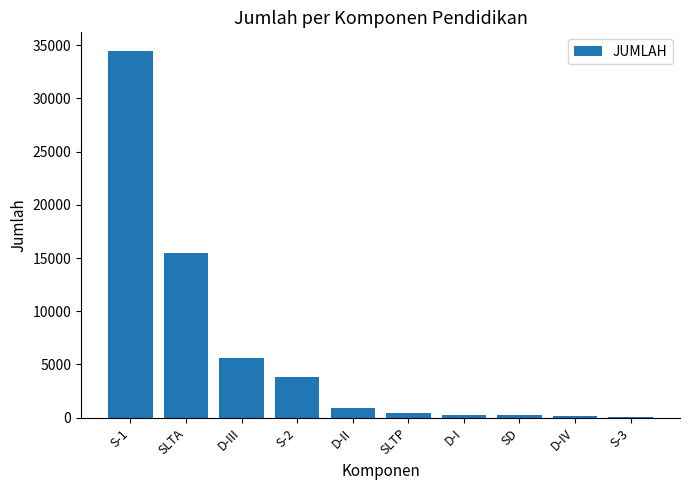

Is it true that the value at D-III is 5610?

True